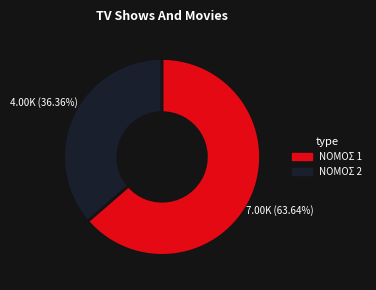

Is there any slice that represents more than half of the pie?

Yes